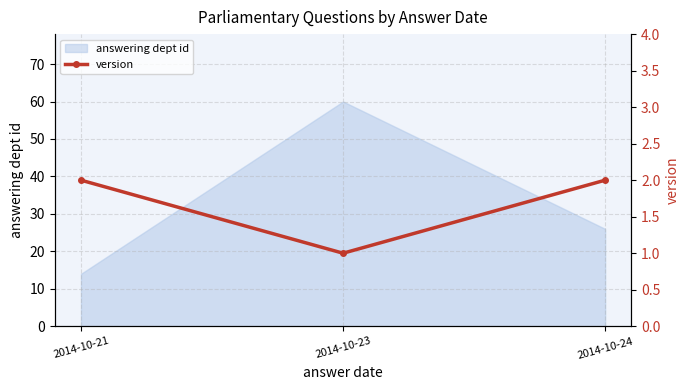

What is the smallest value displayed?

1